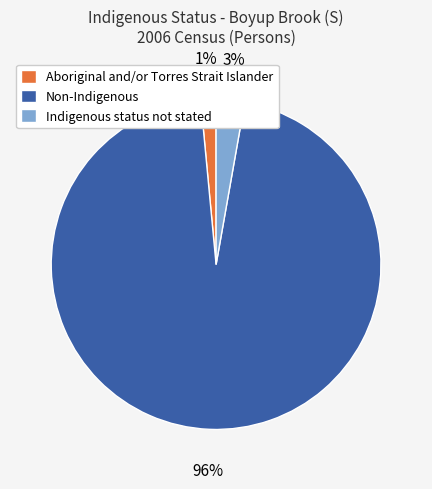

Which category has the biggest portion of the pie?

Non-Indigenous